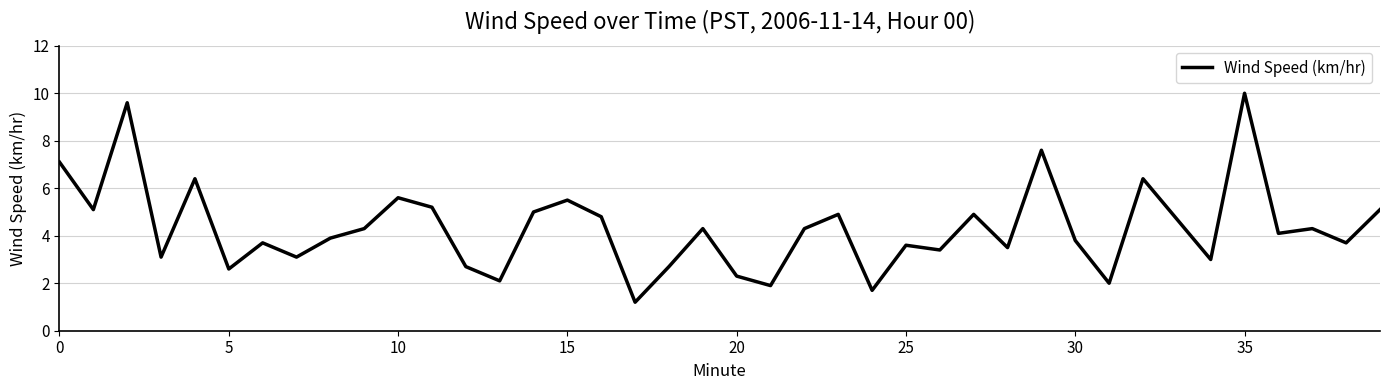

What is the minimum value shown in the chart?

1.2